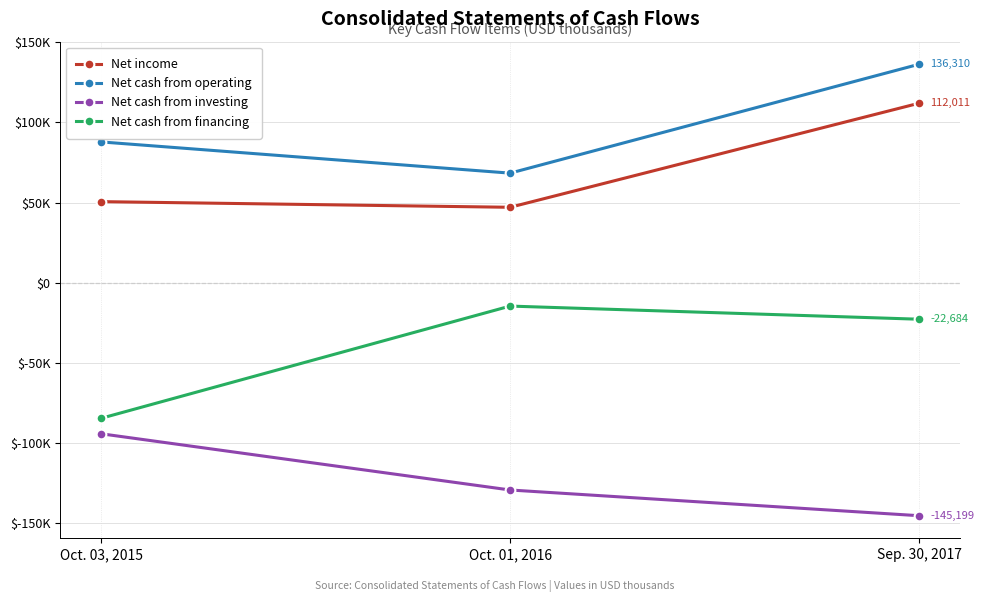

What is the difference between the maximum and minimum values in the Net income series?

64899